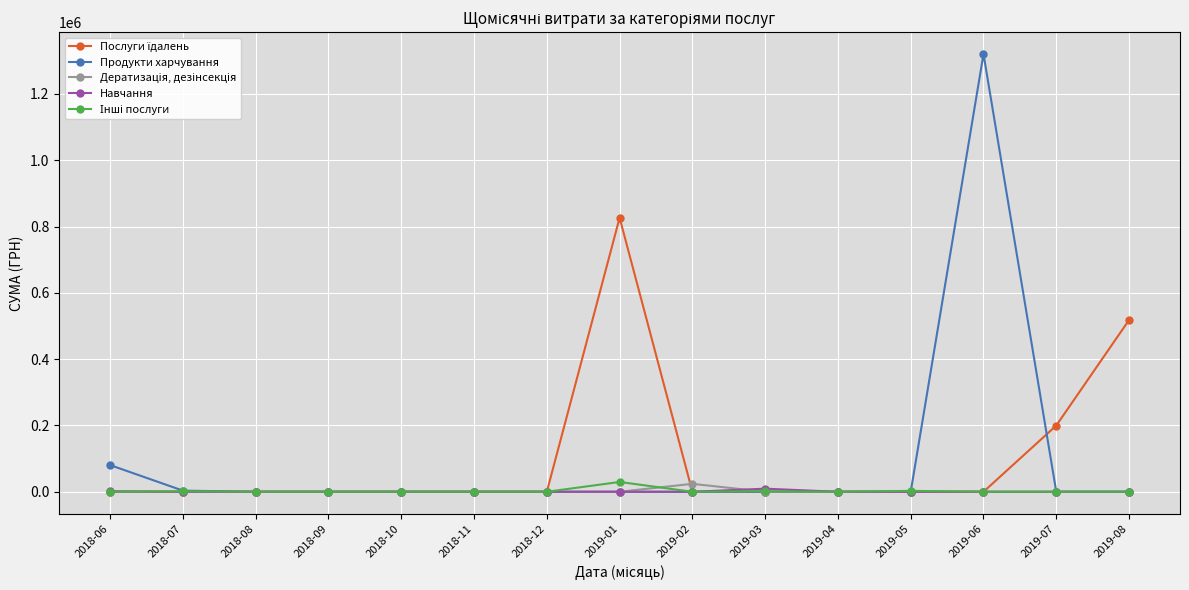

At which category does the chart reach its peak across all series?

2019-06